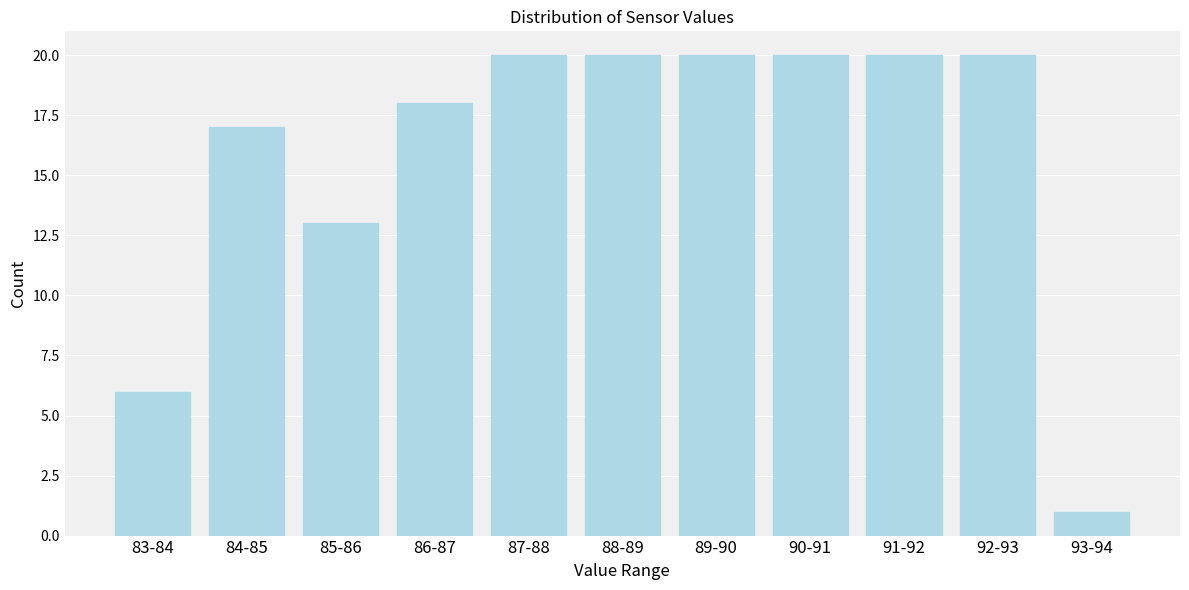

Reading left to right, list all the values displayed in this chart.

6	17	13	18	20	20	20	20	20	20	1